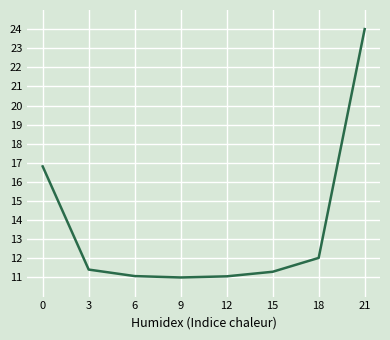

The chart shows a value of 22.5 at 0. True or false?

False